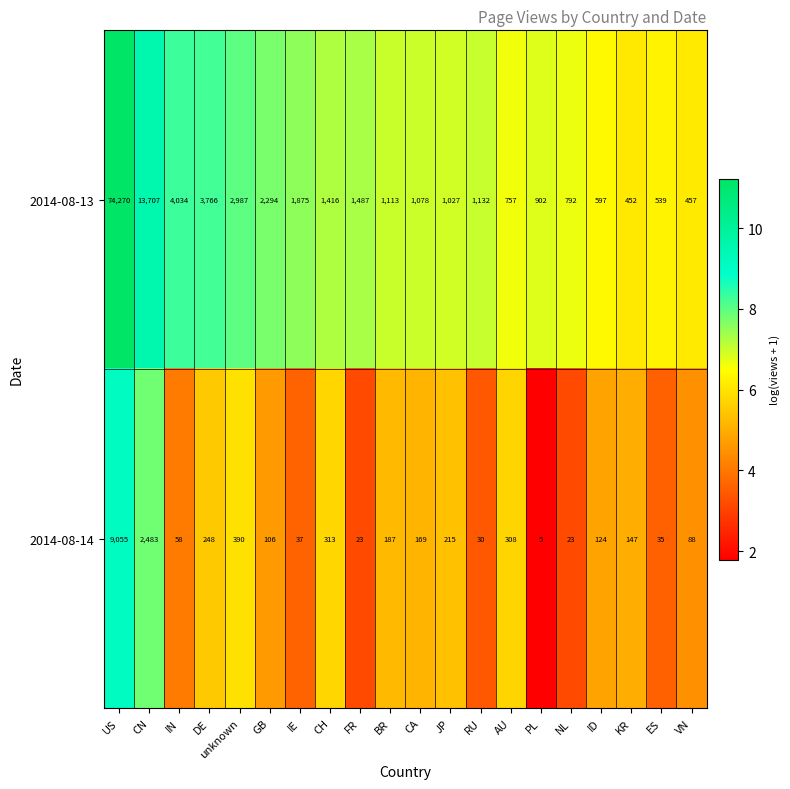

Between DE and unknown, which series saw the biggest shift?

2014-08-13